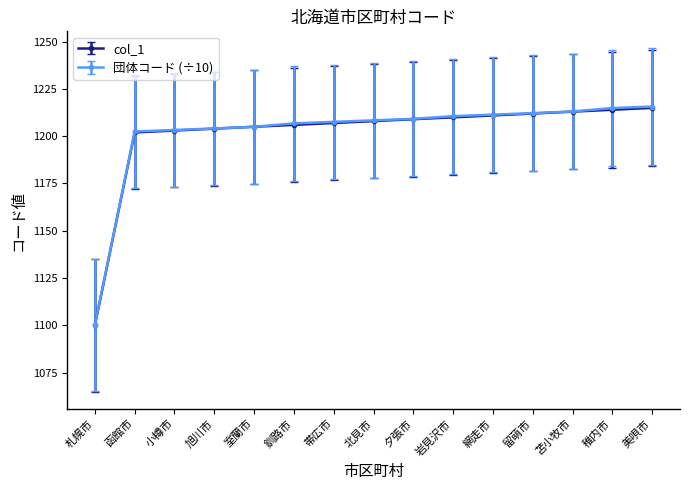

What is the sum of all col_1 values?

18019.0